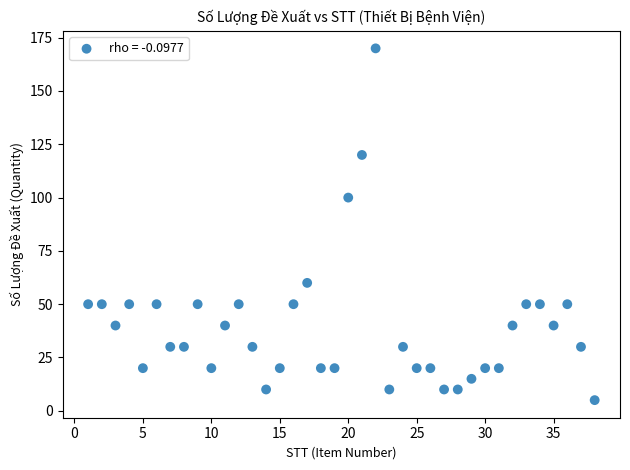

What is the range of Y values (max minus min)?

165